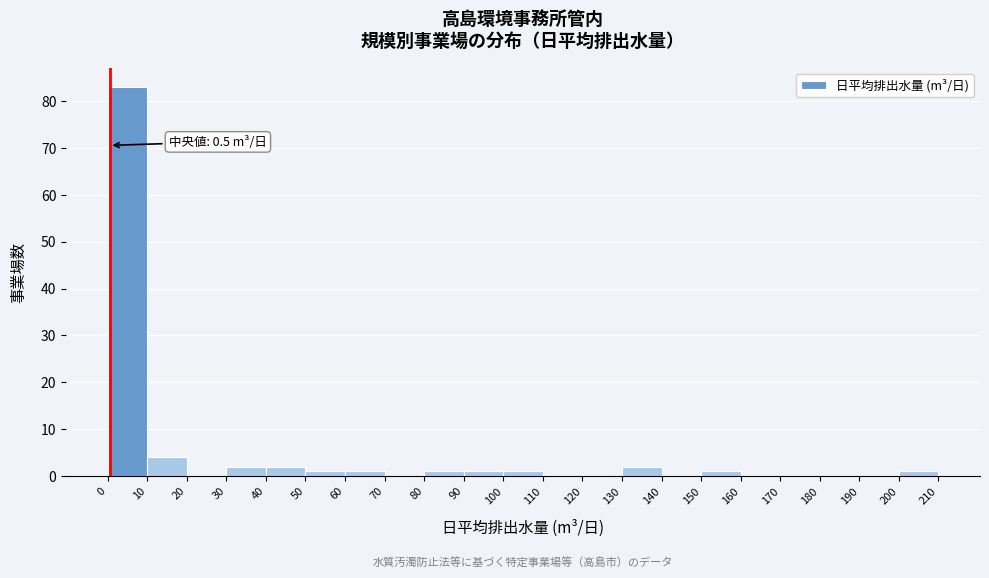

Over which range of the x-axis is the bar tallest?

0 to 10